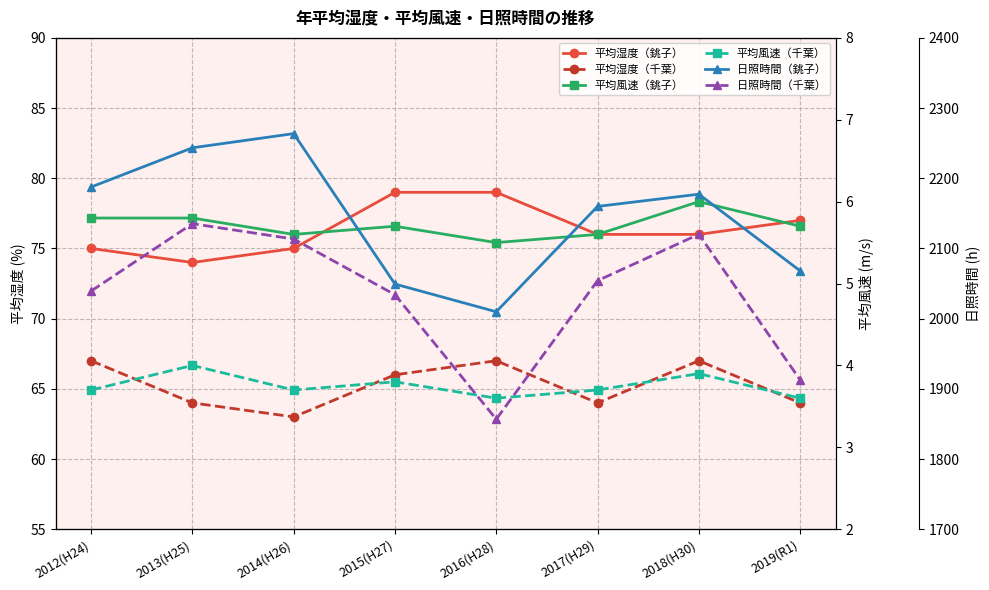

True or false: 日照時間（銚子） and 日照時間（千葉） cross at least once.

False